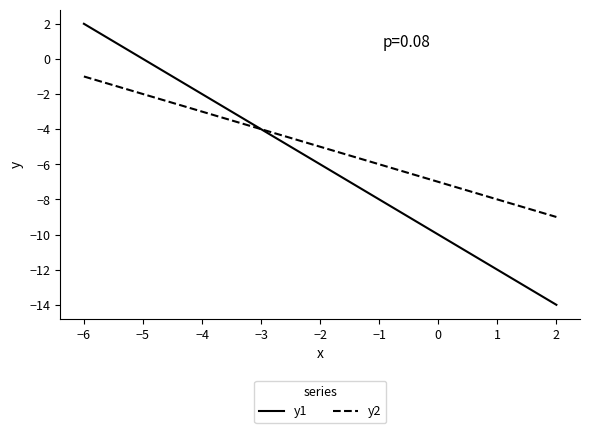

Reading left to right, what are all the values shown in this chart?

y1: 2	0	-2	-4	-6	-8	-10	-12	-14
y2: -1	-2	-3	-4	-5	-6	-7	-8	-9